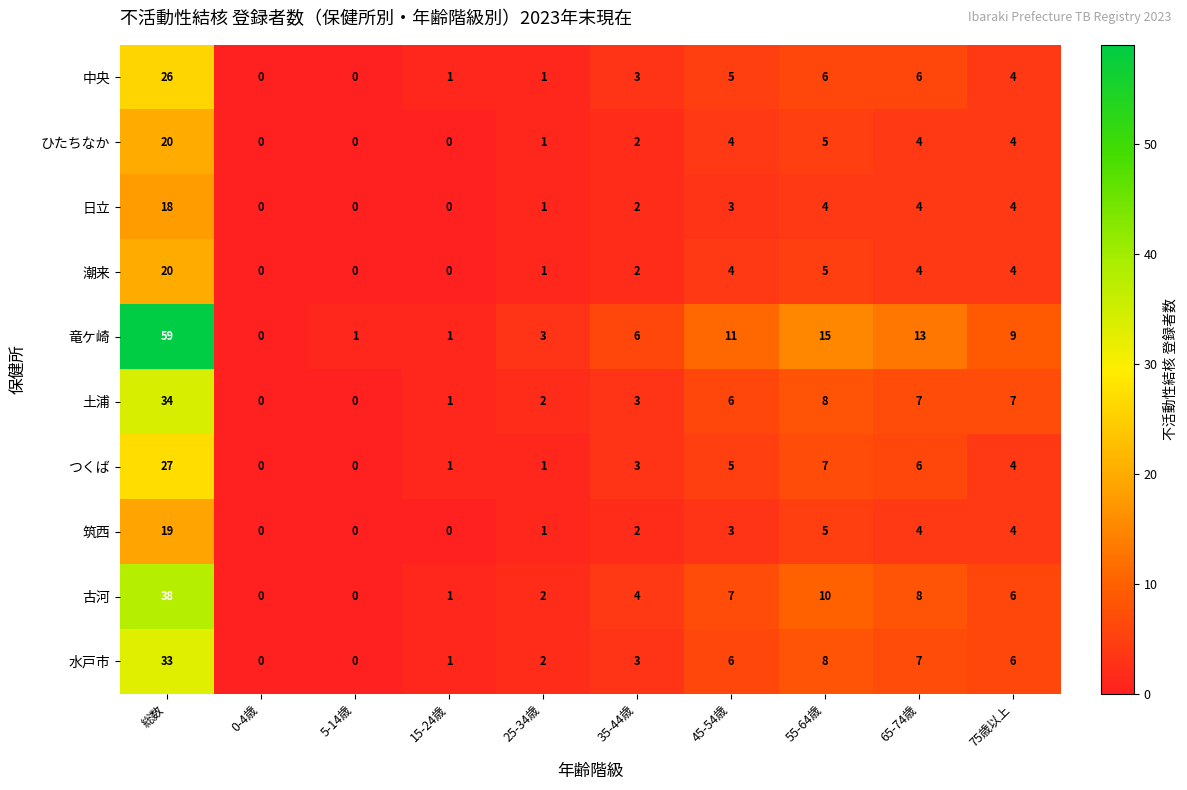

What is the sum of the 筑西 values at 55-64歳 and 0-4歳?

5